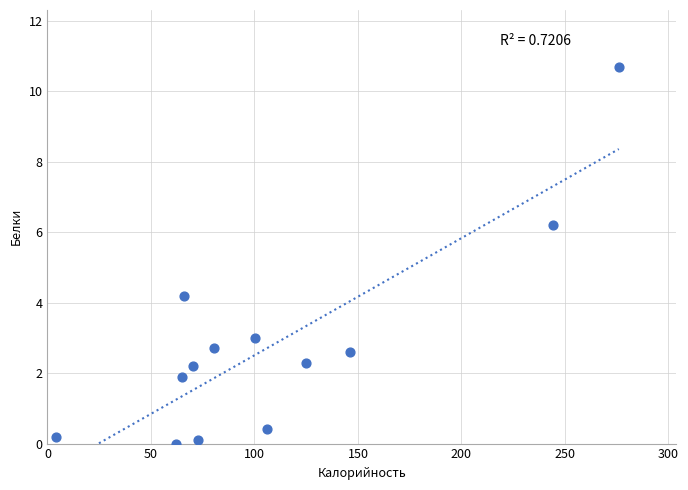

What Y value in the scatter plot is closest to 5?

4.2